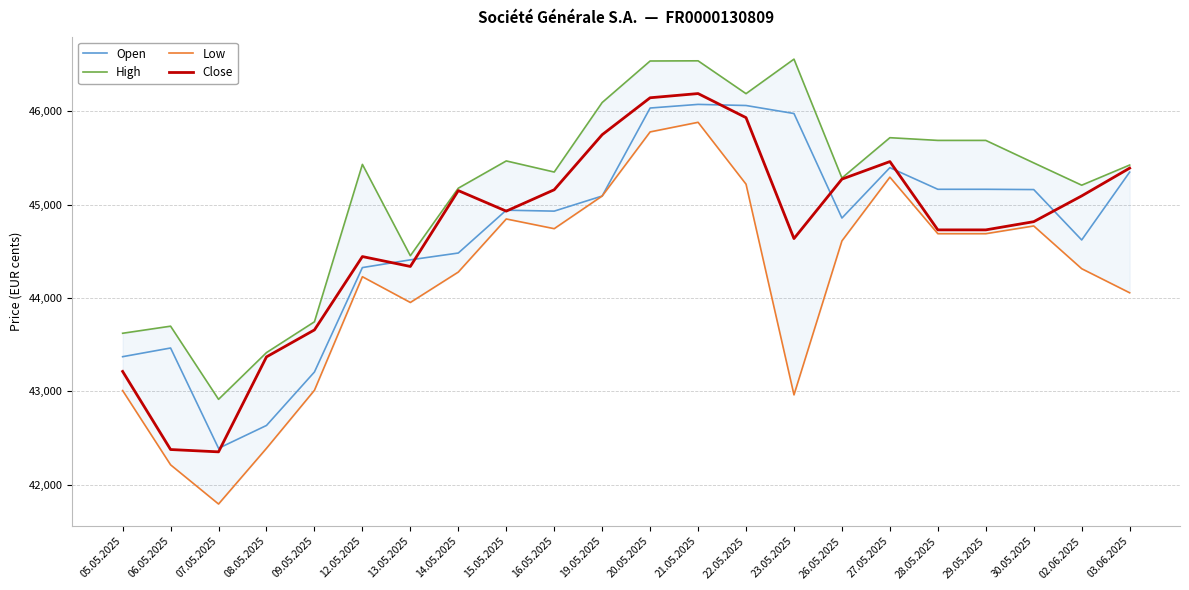

What are all the series names shown in the legend?

Open, High, Low, Close